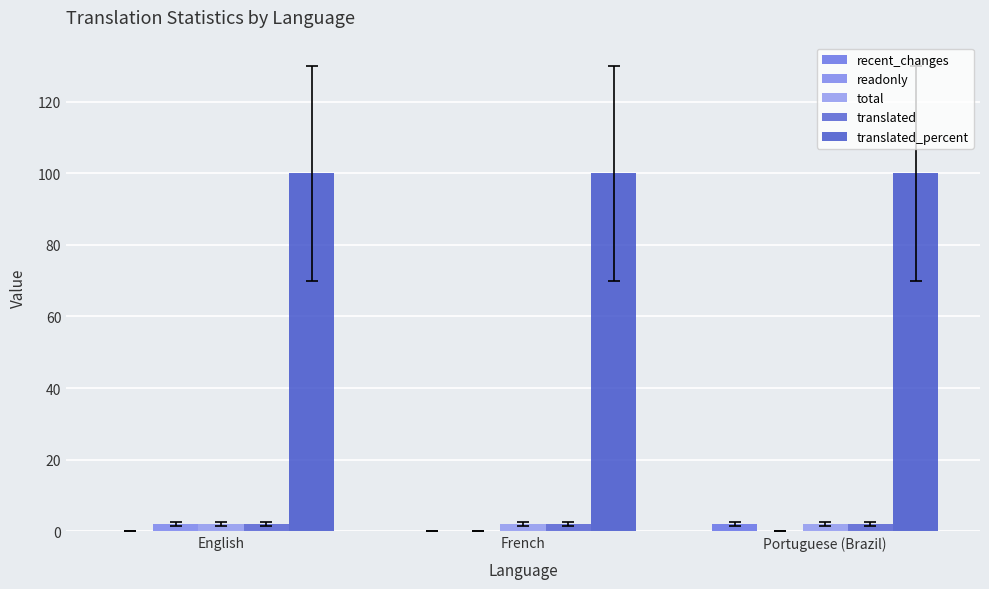

How many series are shown in this chart?

5